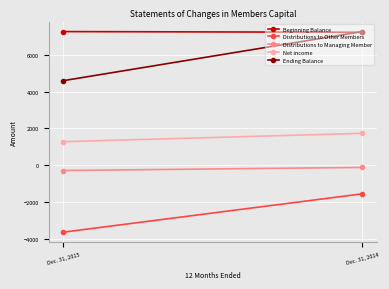

How many lines are shown in the chart?

5